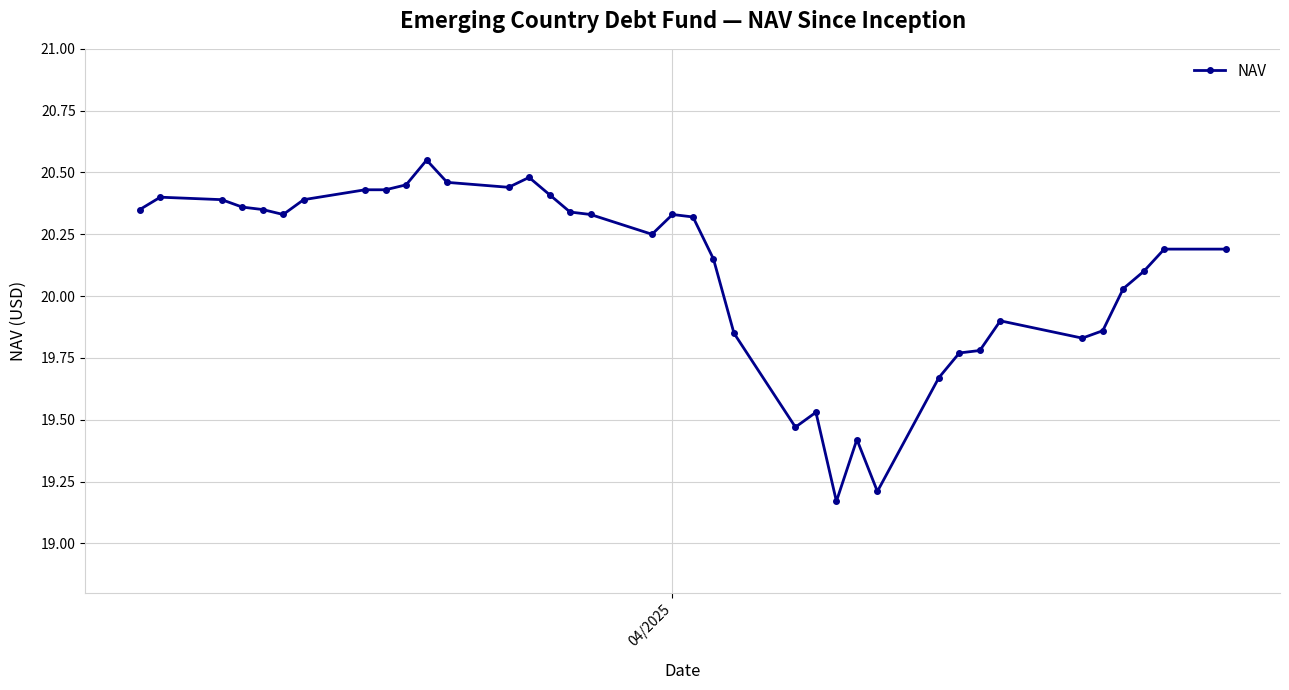

What is the sum of all values?

743.9